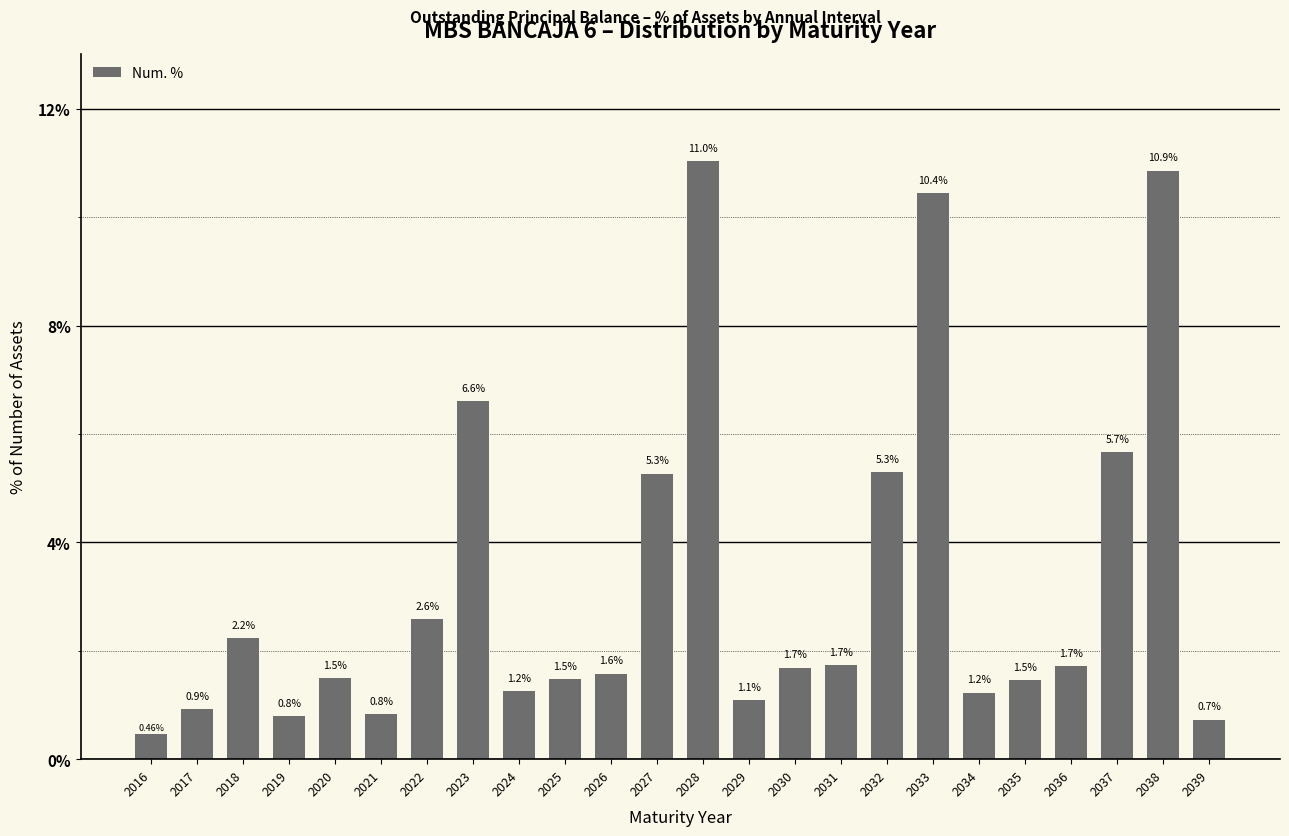

What is the average value?

3.3